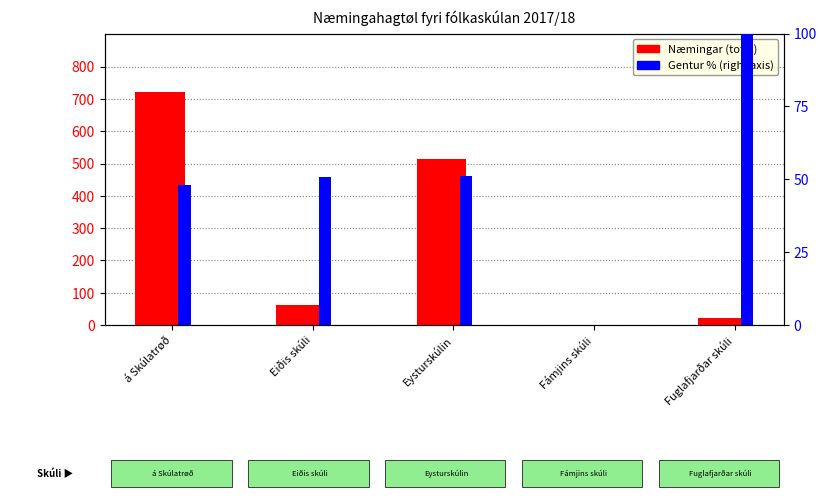

Reading left to right, transcribe all the data shown in this chart.

Næmingar (total): á Skúlatrøð=722.0	Eiðis skúli=61.0	Eysturskúlin=514.0	Fámjins skúli=1.0	Fuglafjarðar skúli=23.0
Gentur %: á Skúlatrøð=48.1	Eiðis skúli=50.8	Eysturskúlin=51.2	Fámjins skúli=0.0	Fuglafjarðar skúli=134.8